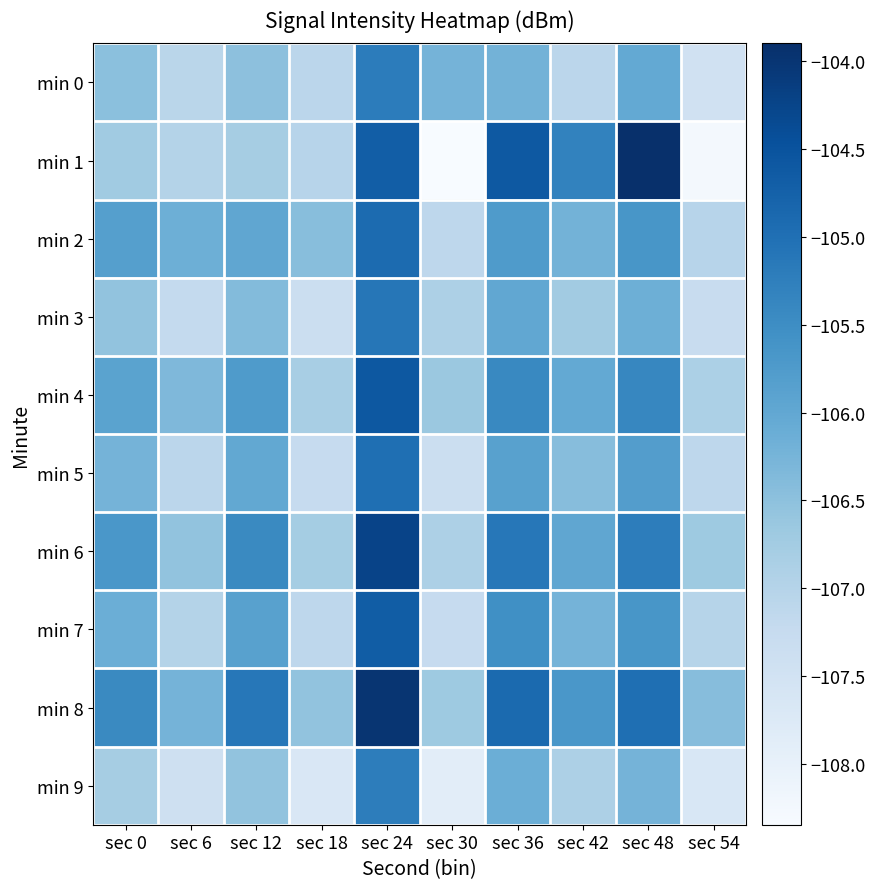

Rank the series by their maximum value, from highest to lowest.

min 1, min 8, min 6, min 4, min 7, min 2, min 5, min 3, min 0, min 9